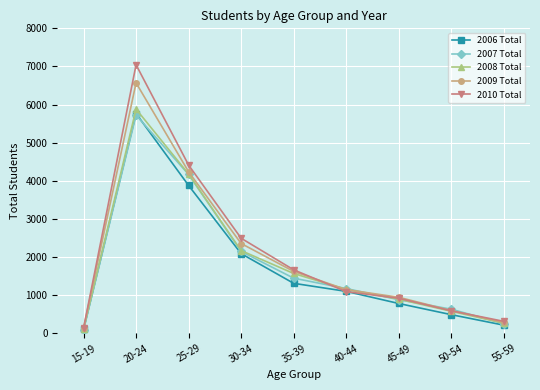

Is the value of 2008 Total at 40-44 greater than the value of 2010 Total at 35-39?

No